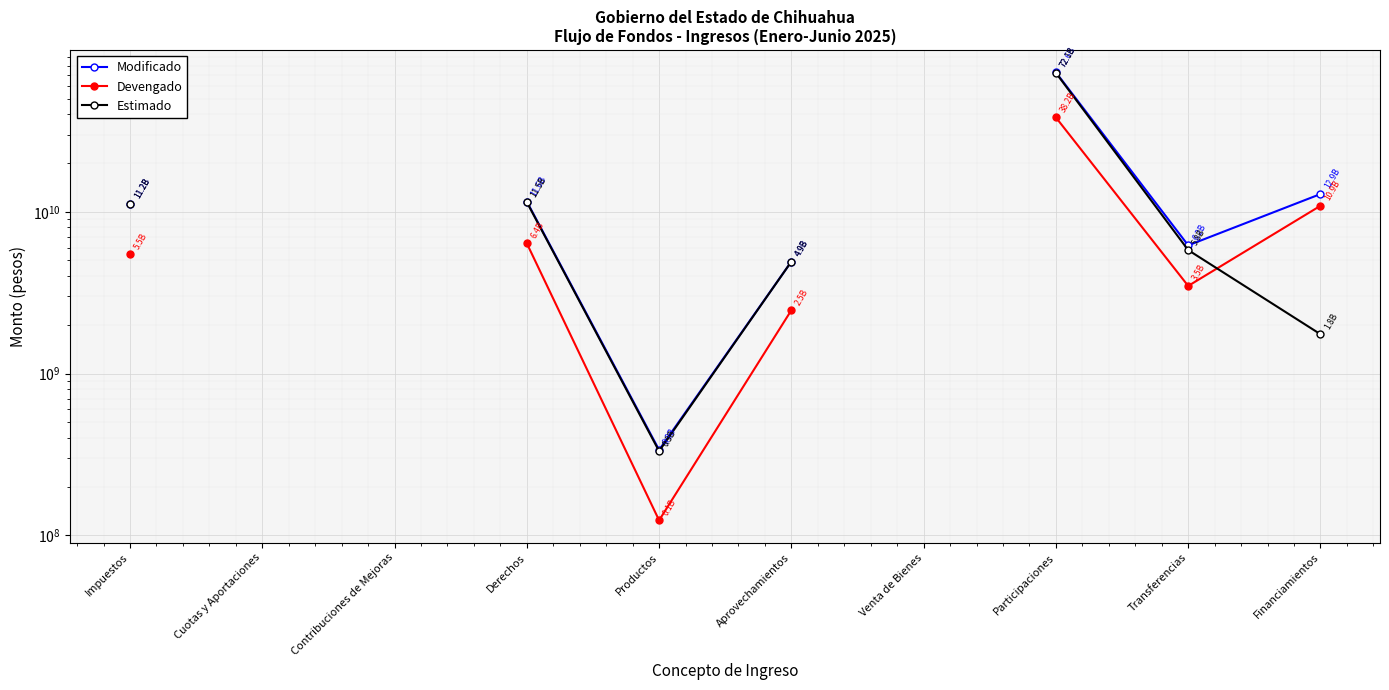

What is the label of the 10th point from the left?

Financiamientos